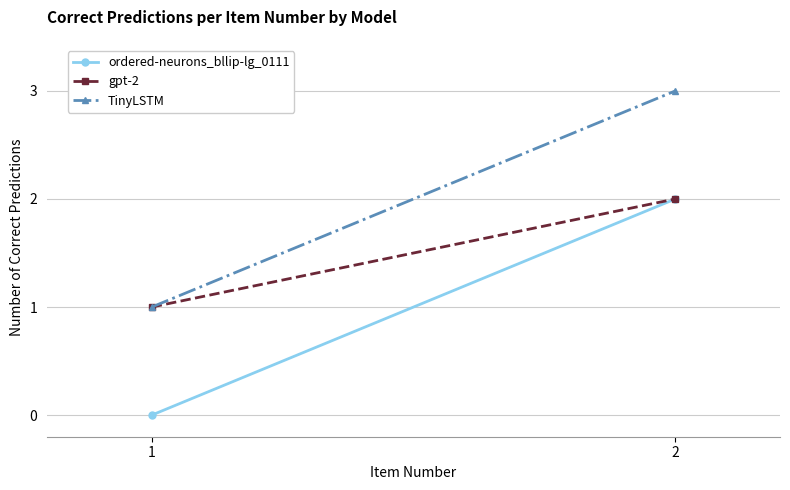

Reading left to right, extract all data points from this chart.

ordered-neurons_bllip-lg_0111: 0	2
gpt-2: 1	2
TinyLSTM: 1	3